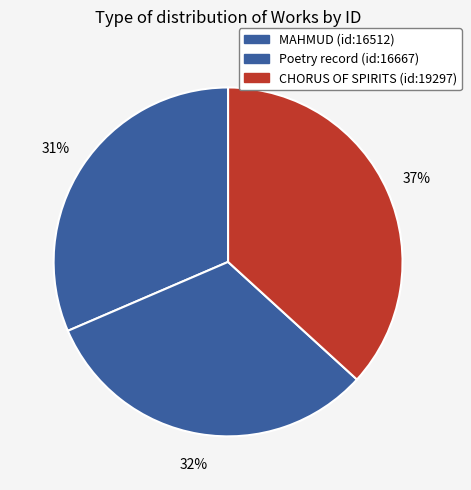

How many segments does this pie chart have?

3